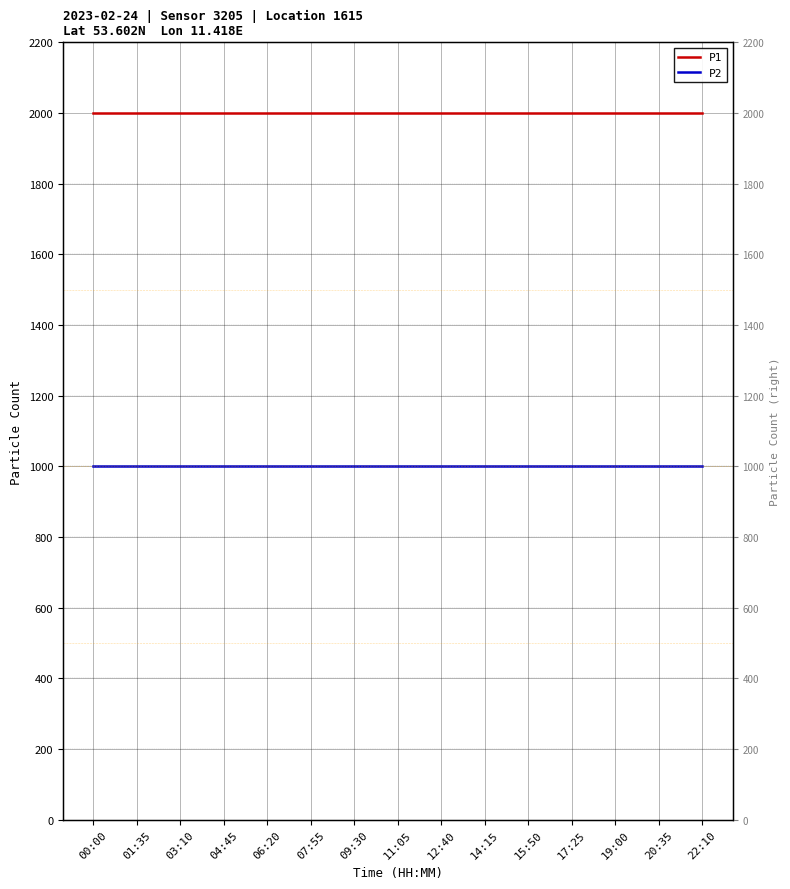

What is the spread (max minus min) of values at 15:50?

1000.0